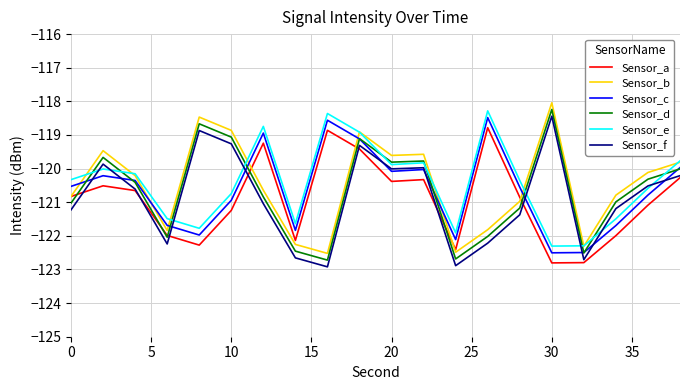

What is the greatest value displayed?

-118.0